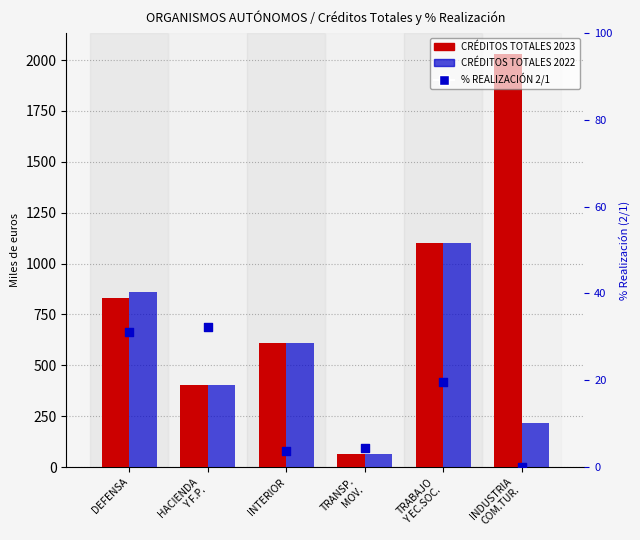

What is the total value across all series at INDUSTRIA
COM.TUR.?

2248.0